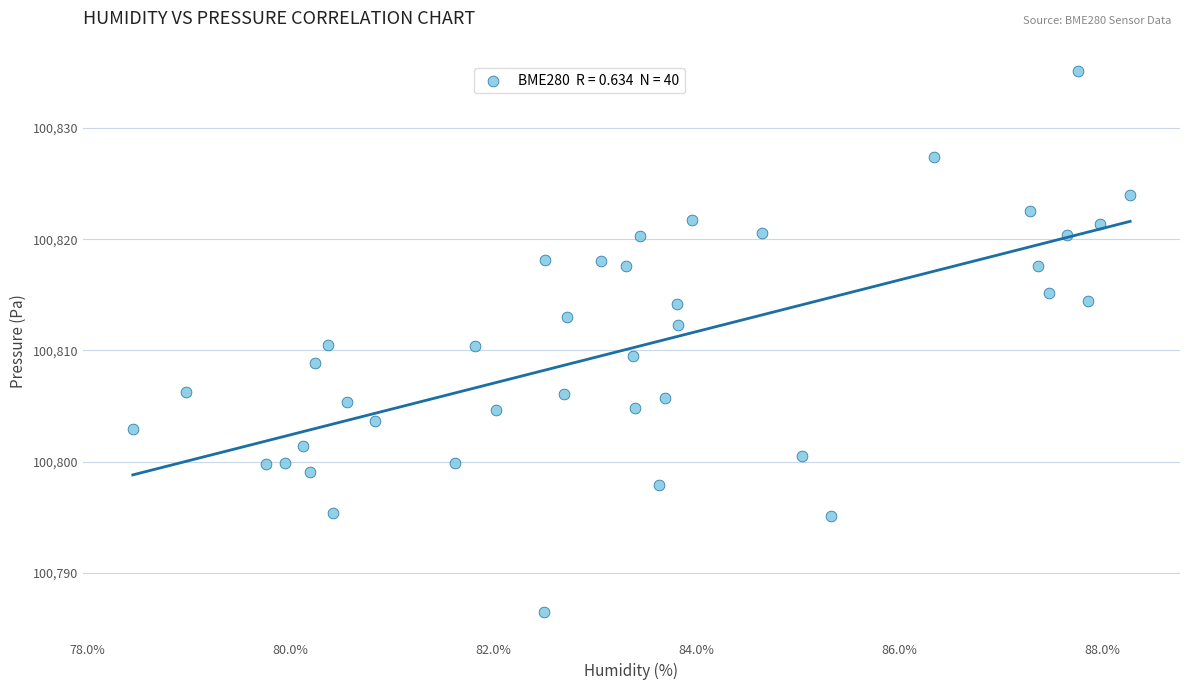

What is the range of X values (max minus min)?

9.8